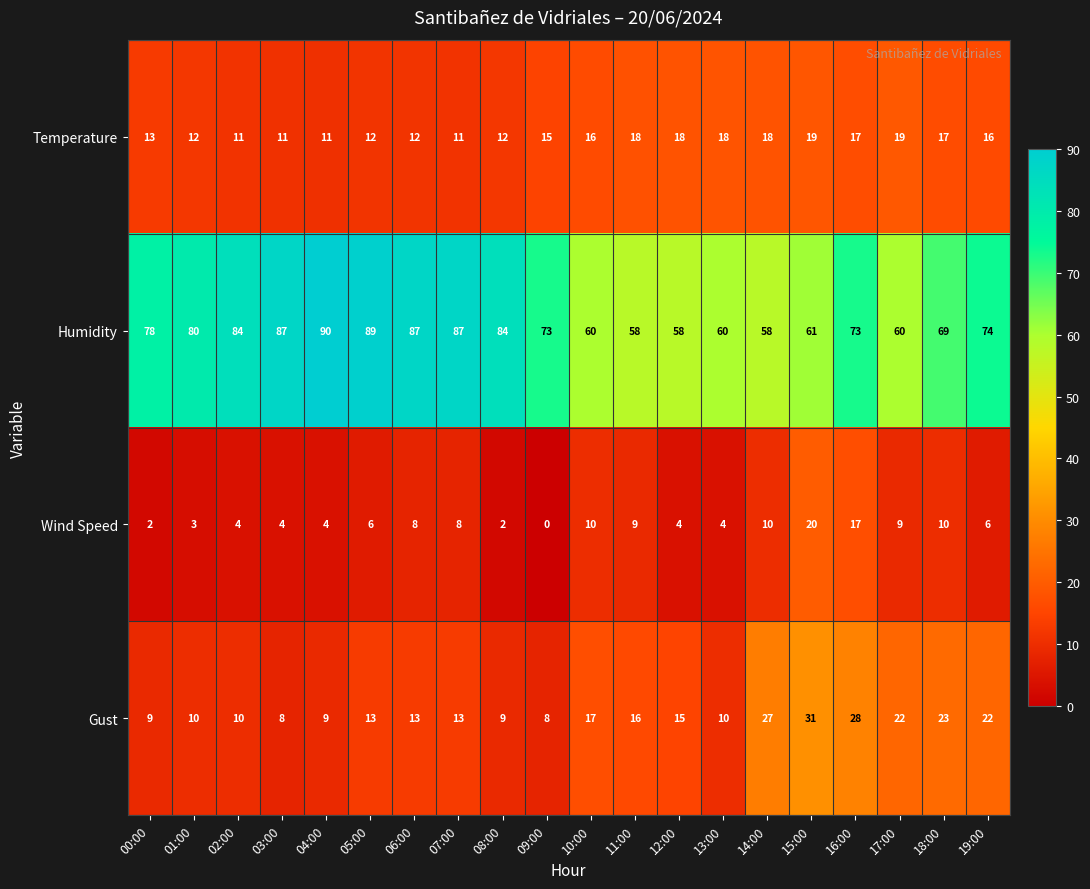

Which series changed the most between 09:00 and 16:00?

Gust